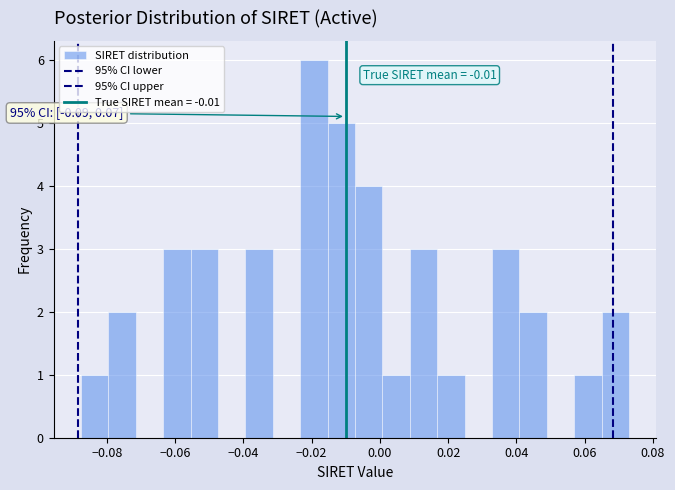

Over which range of the x-axis is the bar tallest?

-0.024 to -0.016